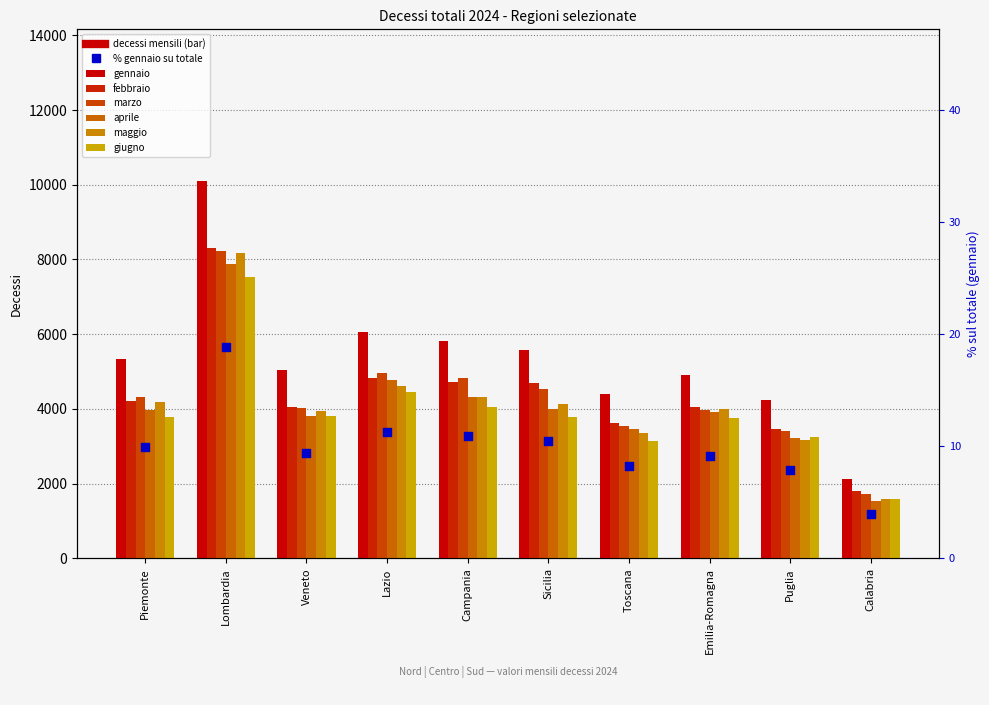

What are all the series names shown in the legend?

gennaio, febbraio, marzo, aprile, maggio, giugno